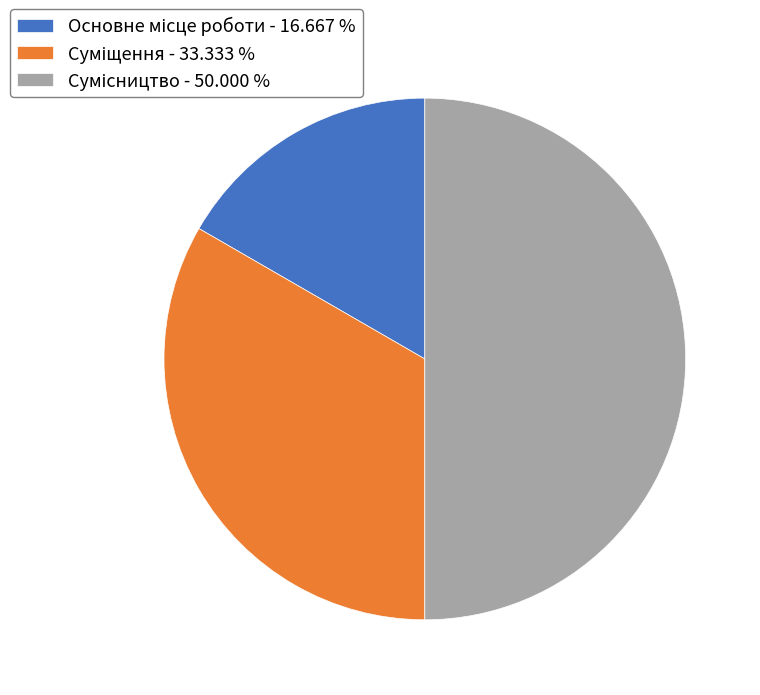

What is the smallest slice in the pie chart?

Основне місце роботи